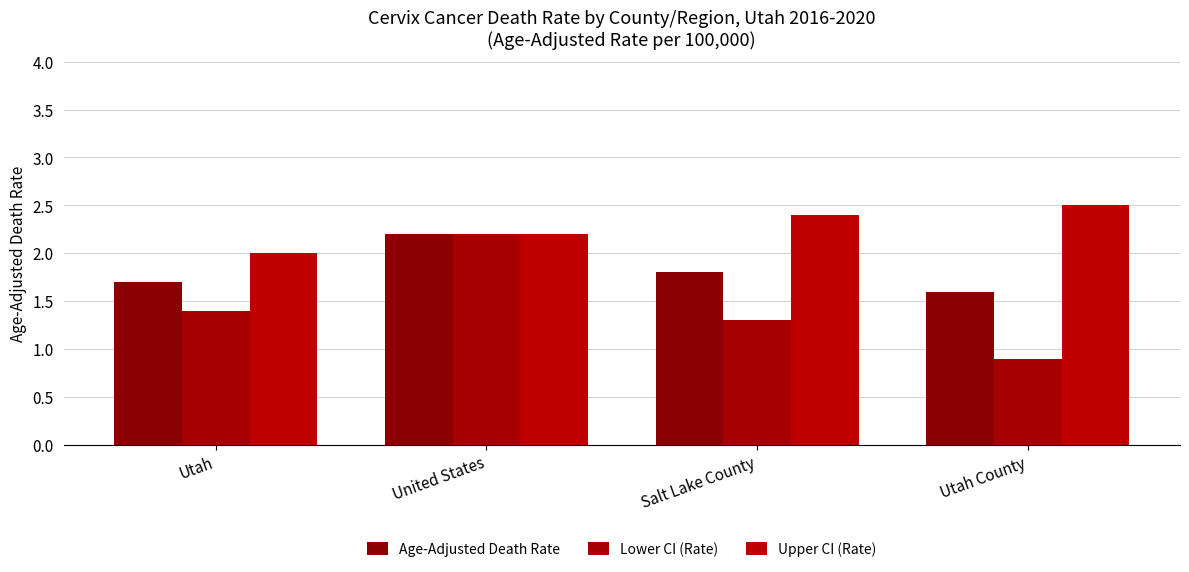

List the series in order of their peak value, lowest first.

Age-Adjusted Death Rate, Lower CI (Rate), Upper CI (Rate)